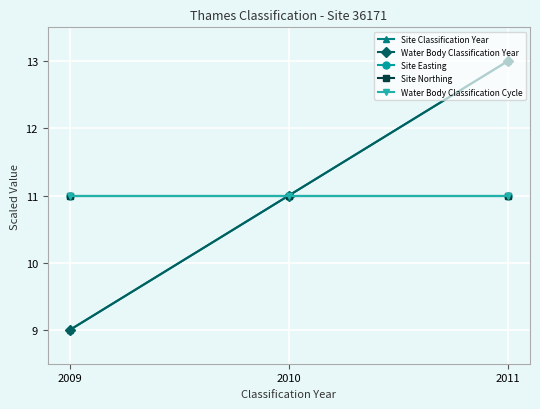

The Site Easting series shows 15 at 2011. True or false?

False